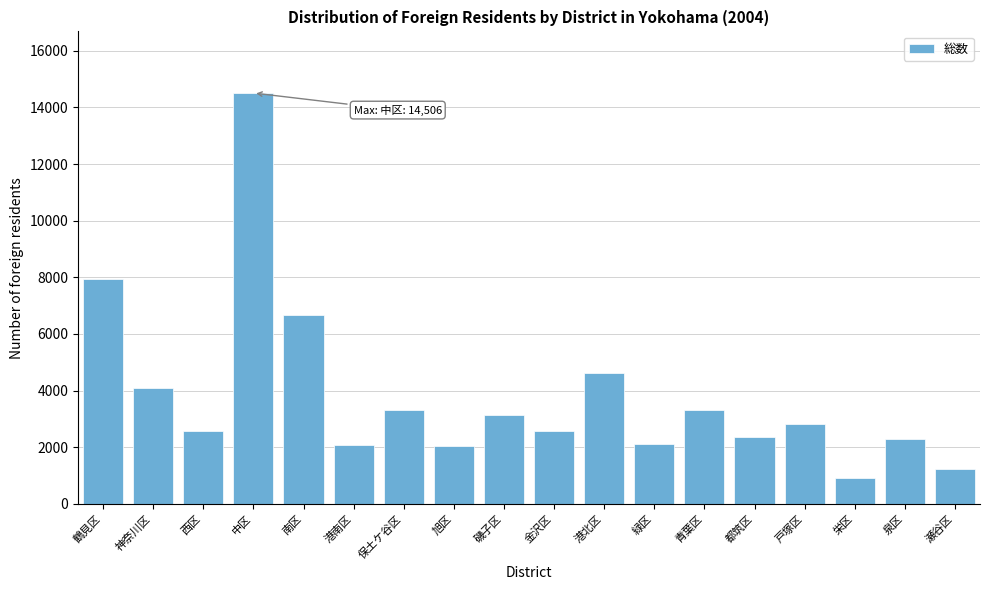

What value does the data have at 港南区?

2097